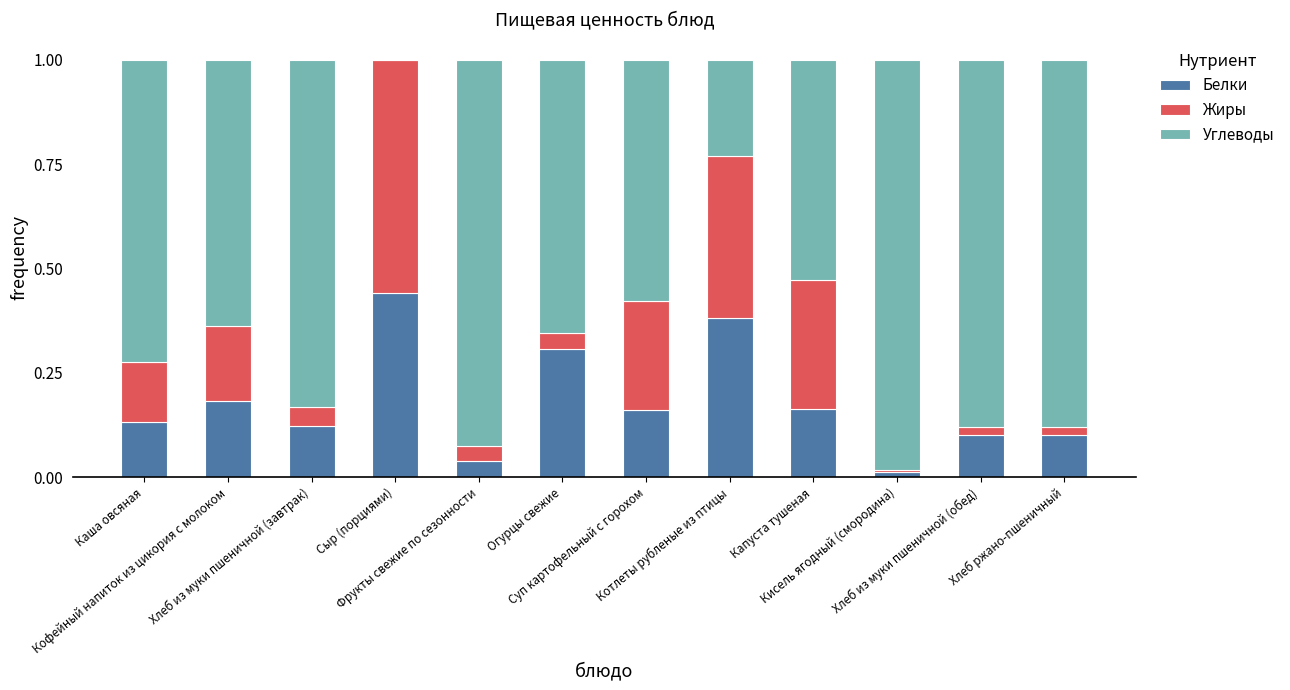

Are the bars grouped side by side (vs. stacked)?

No